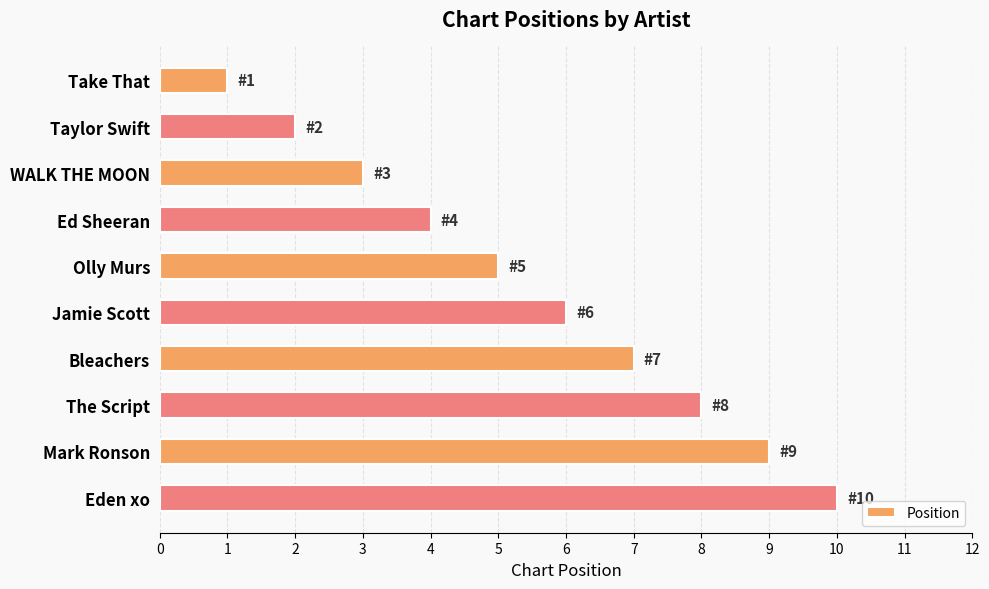

Does the chart contain any negative values?

No